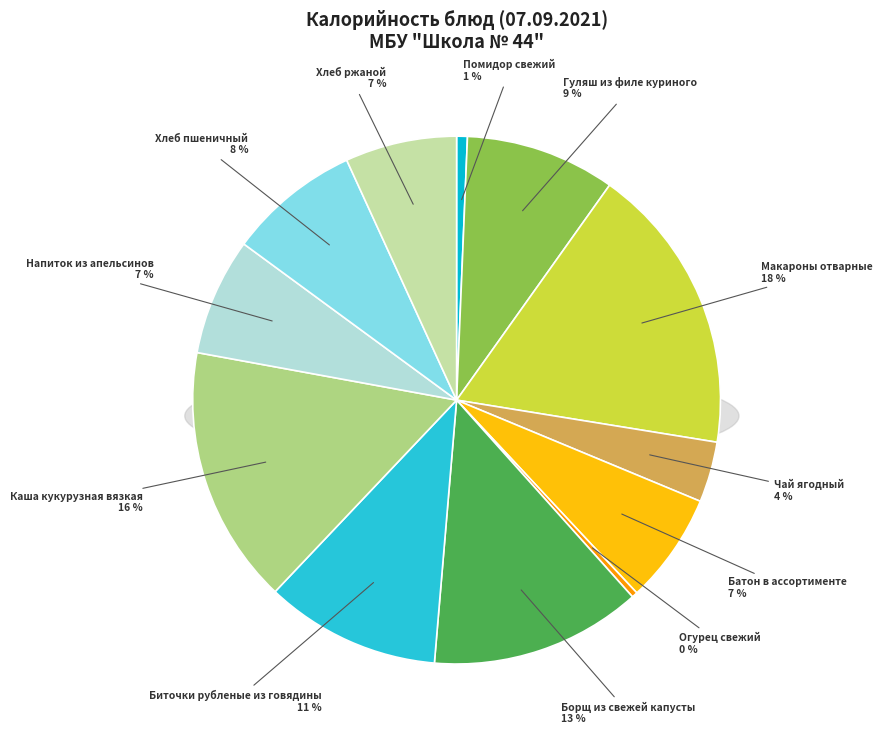

How many slices are in this pie chart?

12